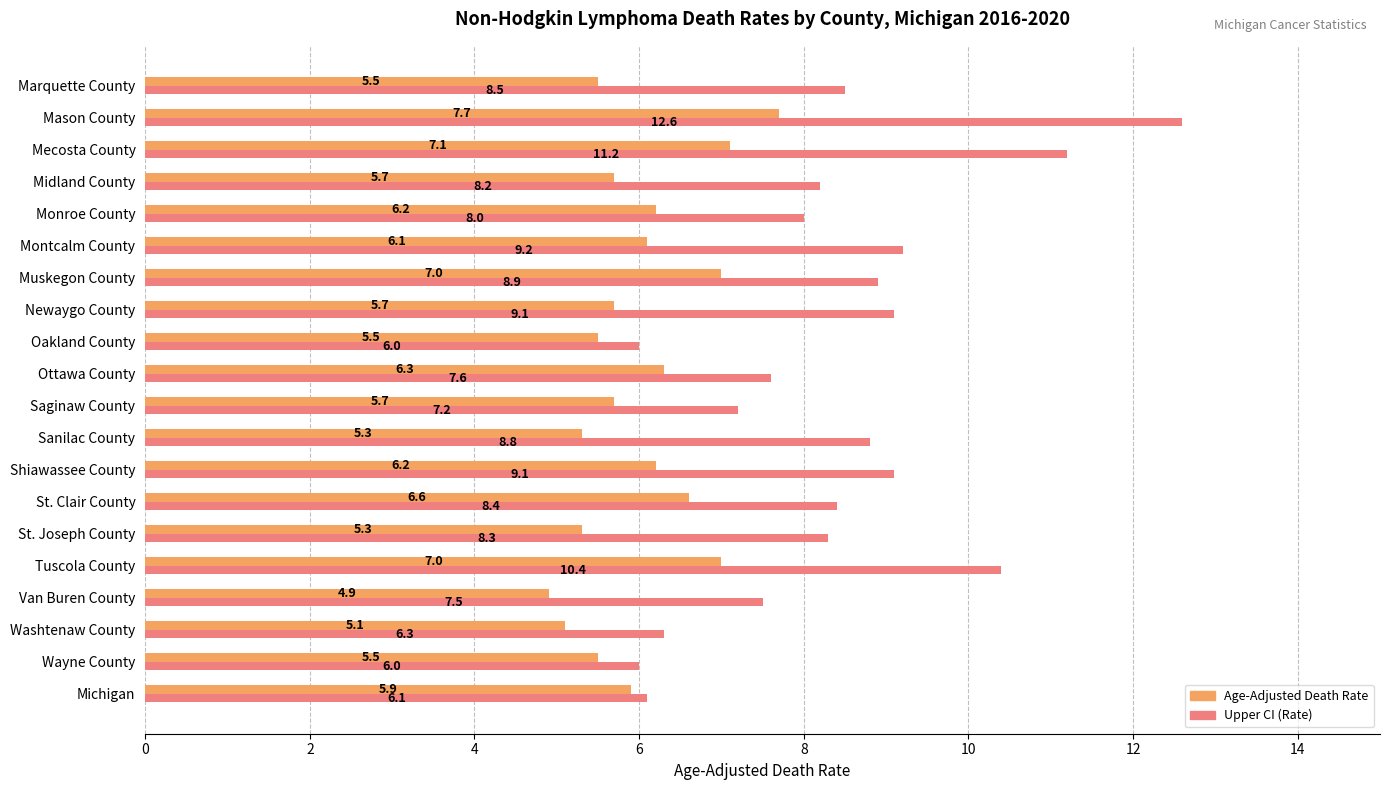

What is the average value of the Upper CI (Rate) series?

8.4